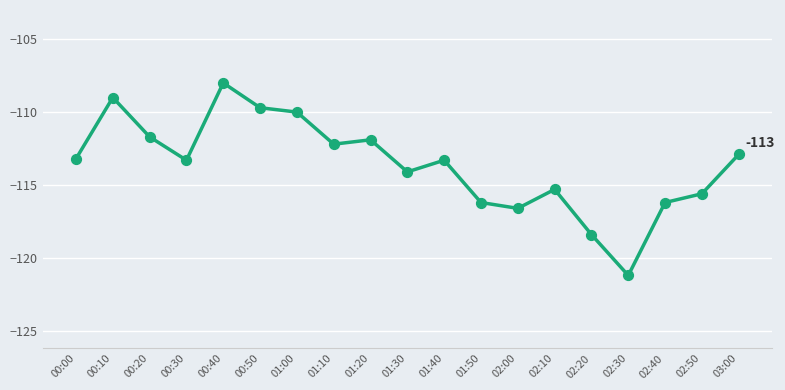

Between 01:30 and 02:00, which is larger?

01:30